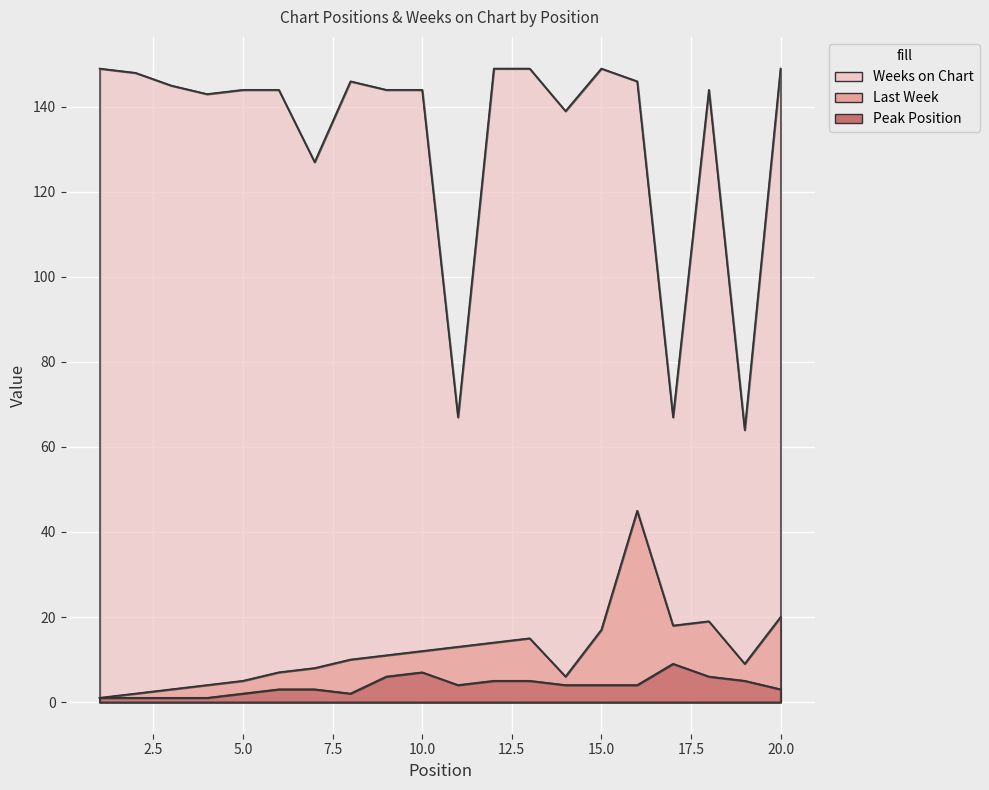

Reading left to right, what are all the values shown in this chart?

Last Week: 1	2	3	4	5	7	8	10	11	12	13	14	15	6	17	45	18	19	9	20
Peak Position: 1	1	1	1	2	3	3	2	6	7	4	5	5	4	4	4	9	6	5	3
Weeks on Chart: 149	148	145	143	144	144	127	146	144	144	67	149	149	139	149	146	67	144	64	149